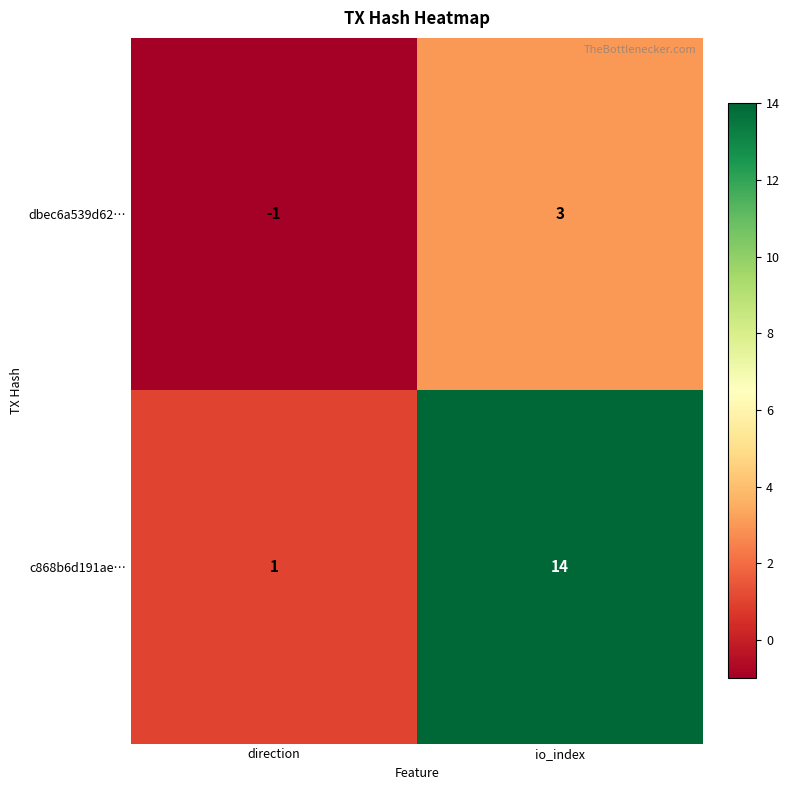

At direction, list the series in order from smallest to largest.

dbec6a539d62…, c868b6d191ae…